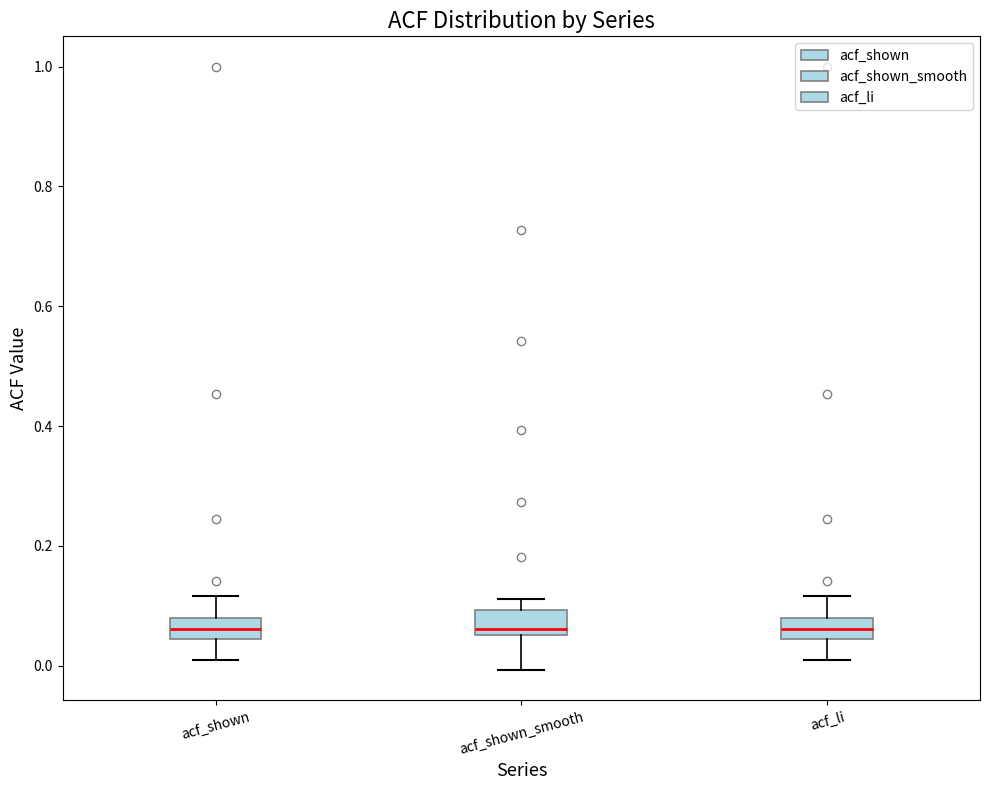

Reading left to right, transcribe this box plot: for each box, give where its median line is, the range the box spans, and where its two whiskers end, as read against the y-axis. The values are not printed on the chart, so give them approximately, as read against the axis.

acf_shown: median 0.06, box 0.04 to 0.08, whiskers 0.00 to 0.12
acf_shown_smooth: median 0.06 (just above the box's lower edge), box 0.06 to 0.10, whiskers 0.00 to 0.12
acf_li: median 0.06, box 0.04 to 0.08, whiskers 0.00 to 0.12